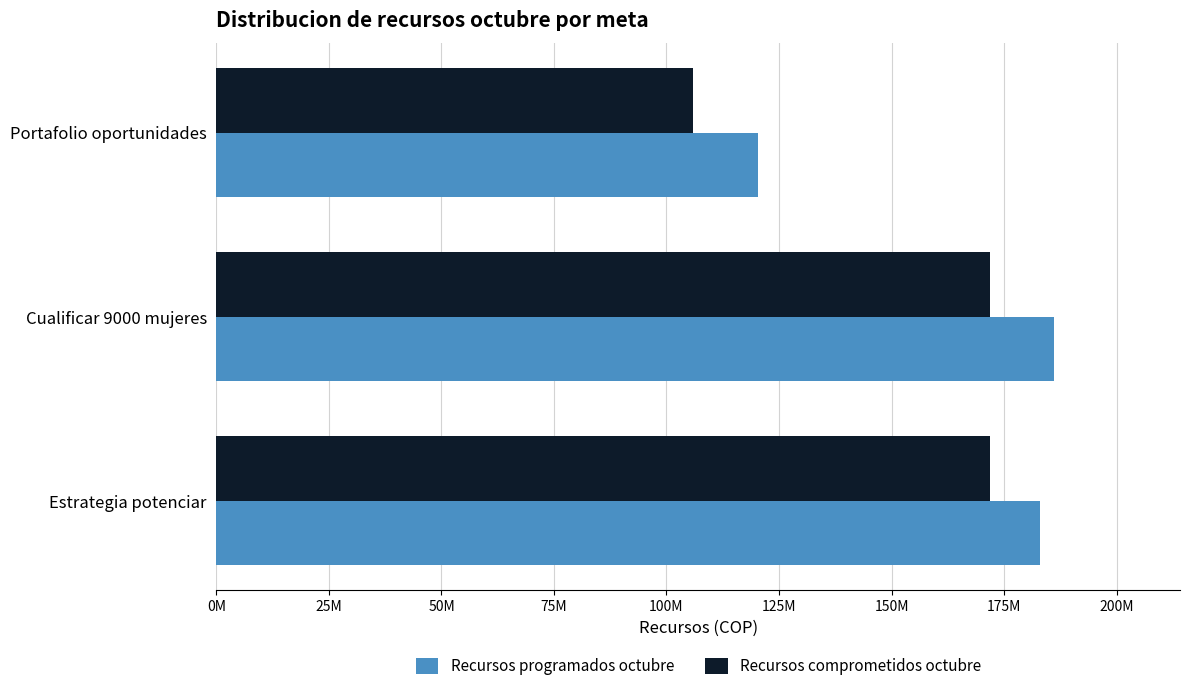

What are all the series names shown in the legend?

Recursos programados octubre, Recursos comprometidos octubre